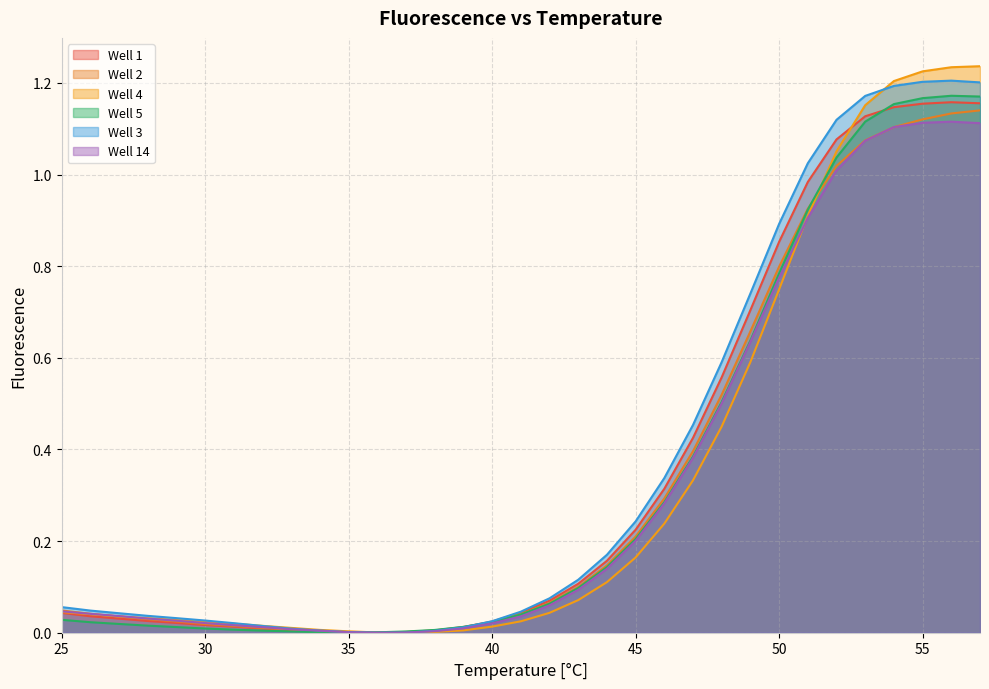

At how many categories does at least one series exceed 0?

33